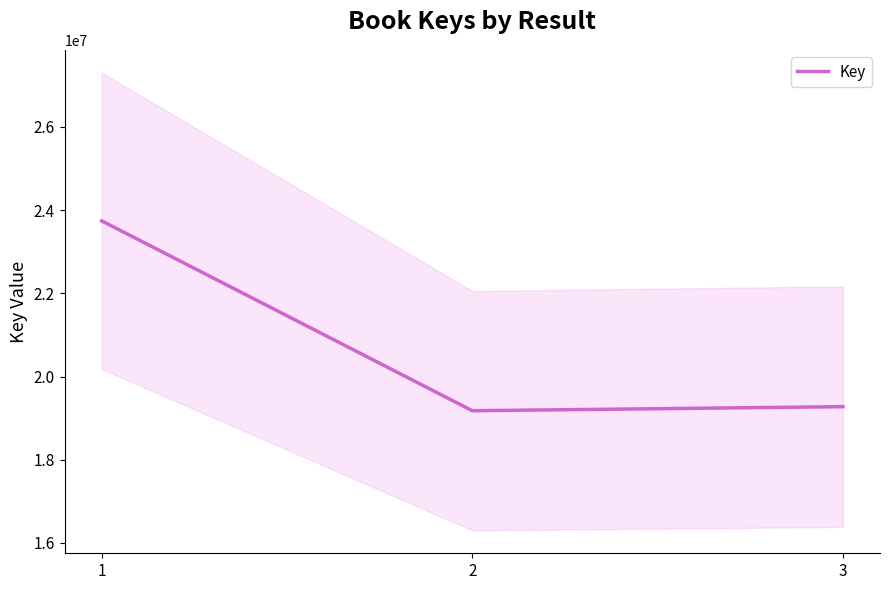

Reading left to right, list all the values displayed in this chart.

23742623	19178334	19275704